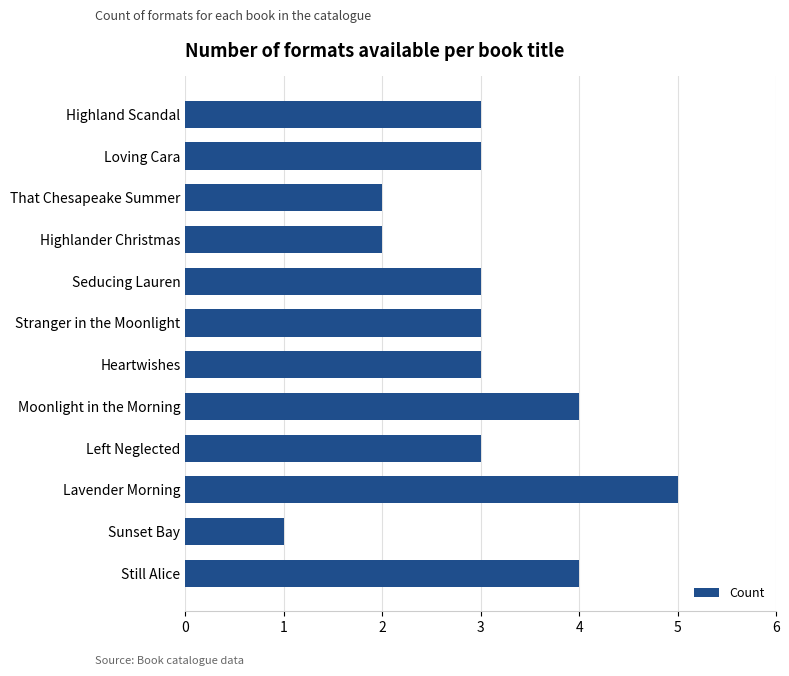

What is the label of the 4th bar from the top?

Highlander Christmas